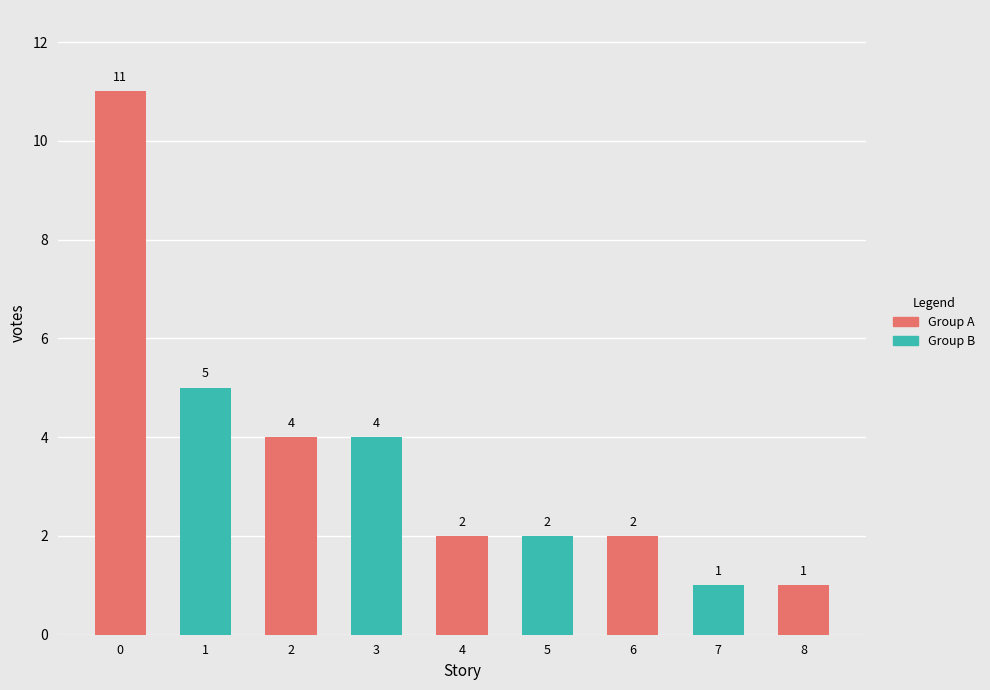

Reading left to right, what are all the values shown in this chart?

11	5	4	4	2	2	2	1	1